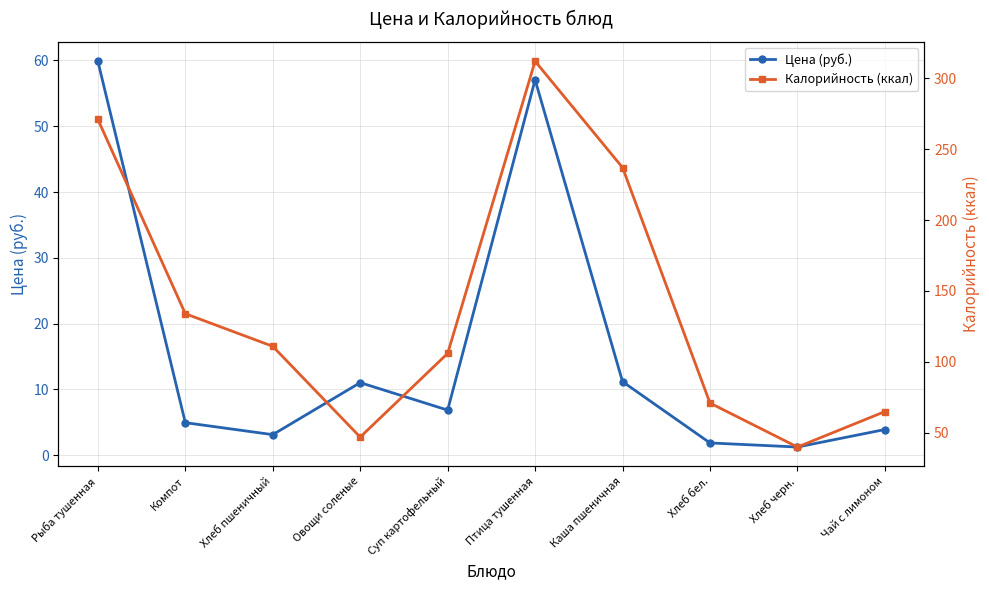

What is the greatest value displayed?

312.0